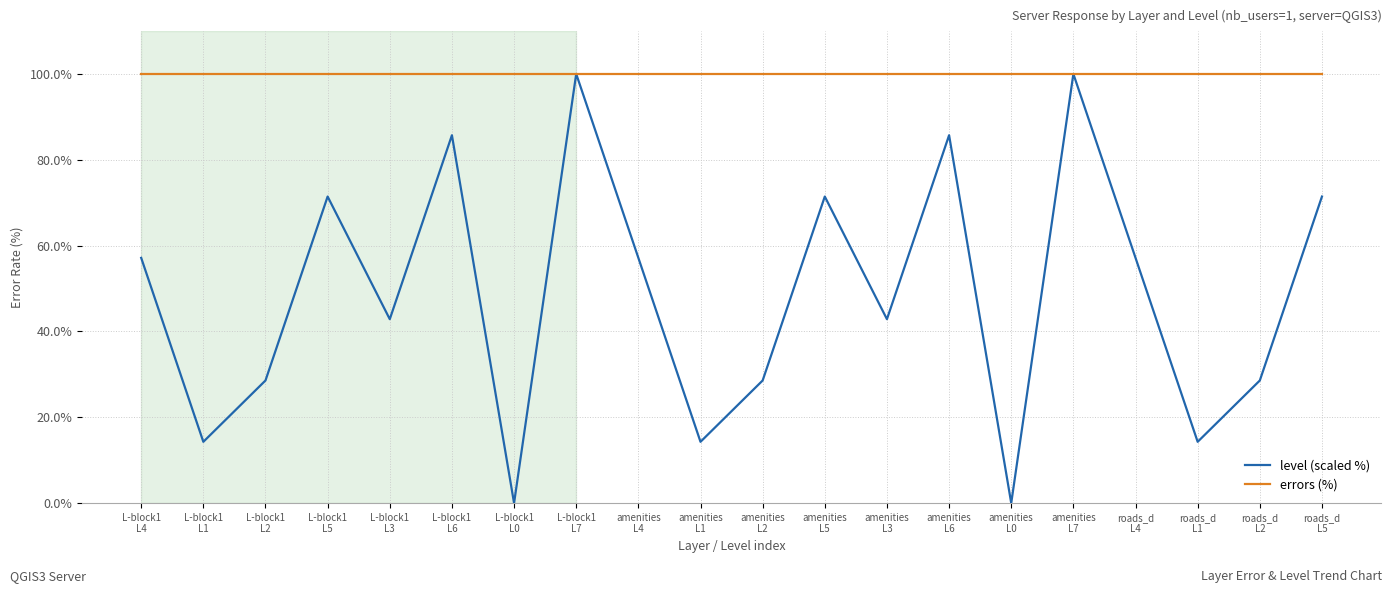

Reading right to left, transcribe all the data shown in this chart.

level (scaled %): 71.4	28.6	14.3	57.1	100.0	0.0	85.7	42.9	71.4	28.6	14.3	57.1	100.0	0.0	85.7	42.9	71.4	28.6	14.3	57.1
errors (%): 100.0	100.0	100.0	100.0	100.0	100.0	100.0	100.0	100.0	100.0	100.0	100.0	100.0	100.0	100.0	100.0	100.0	100.0	100.0	100.0